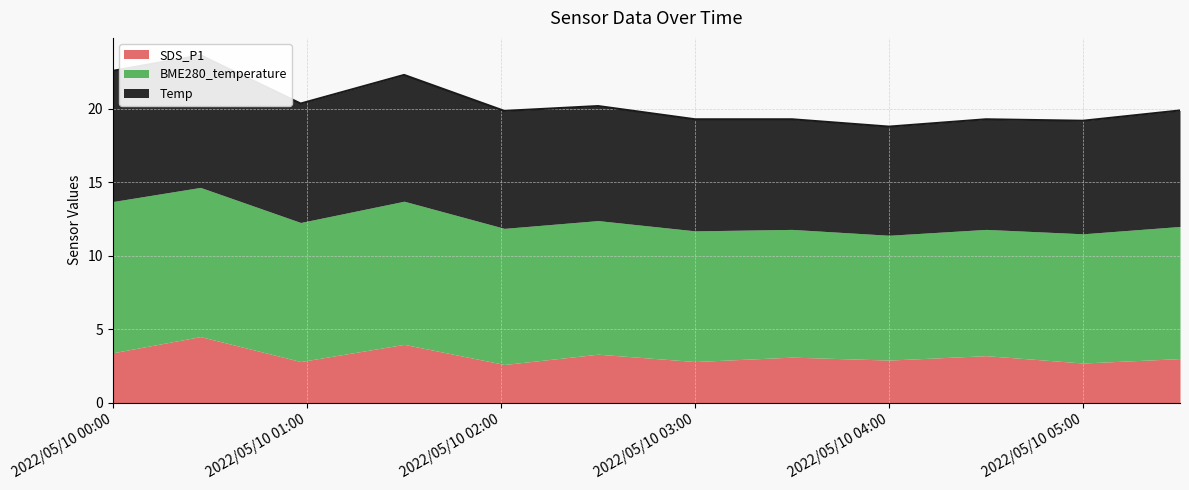

True or false: Temp and SDS_P1 intersect in this chart.

False